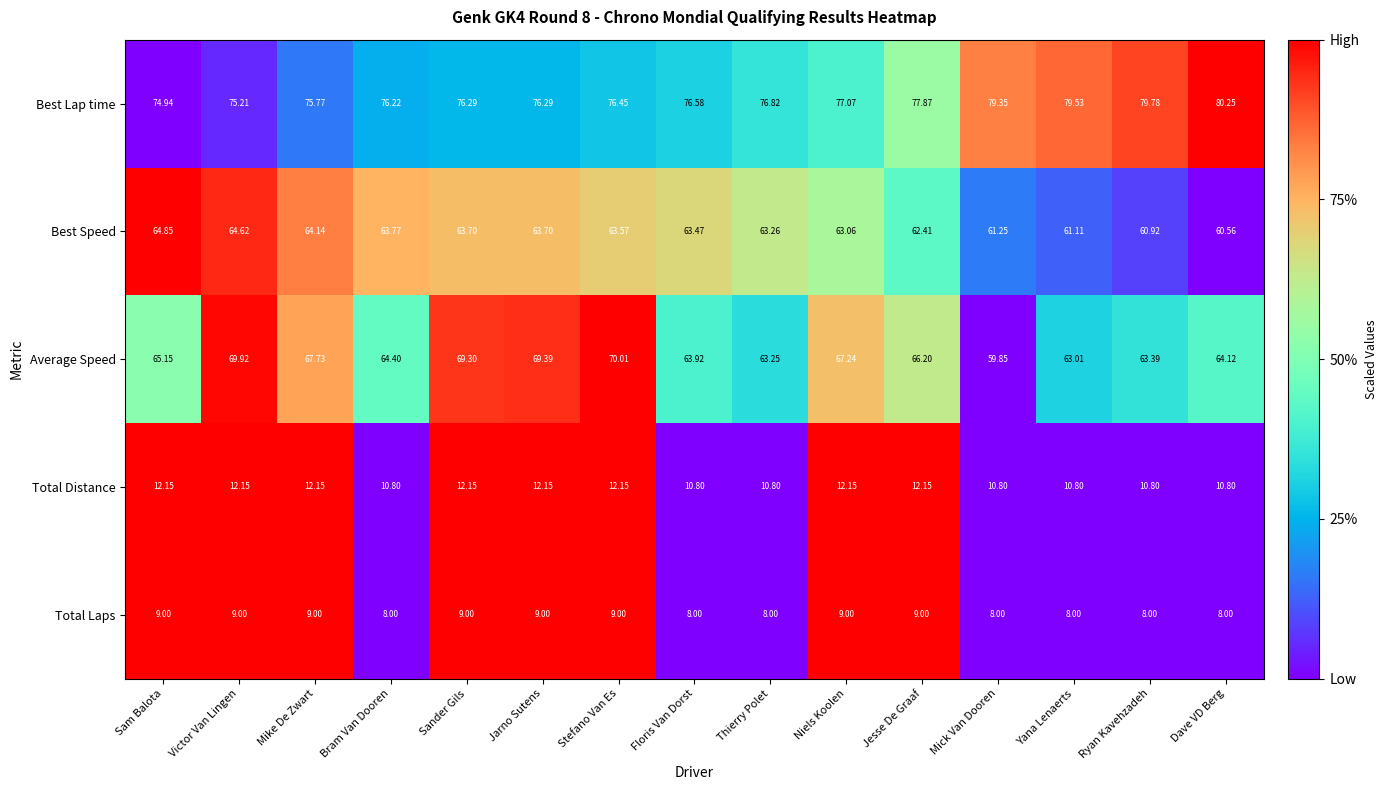

Which series has the largest total across all categories?

Best Lap time